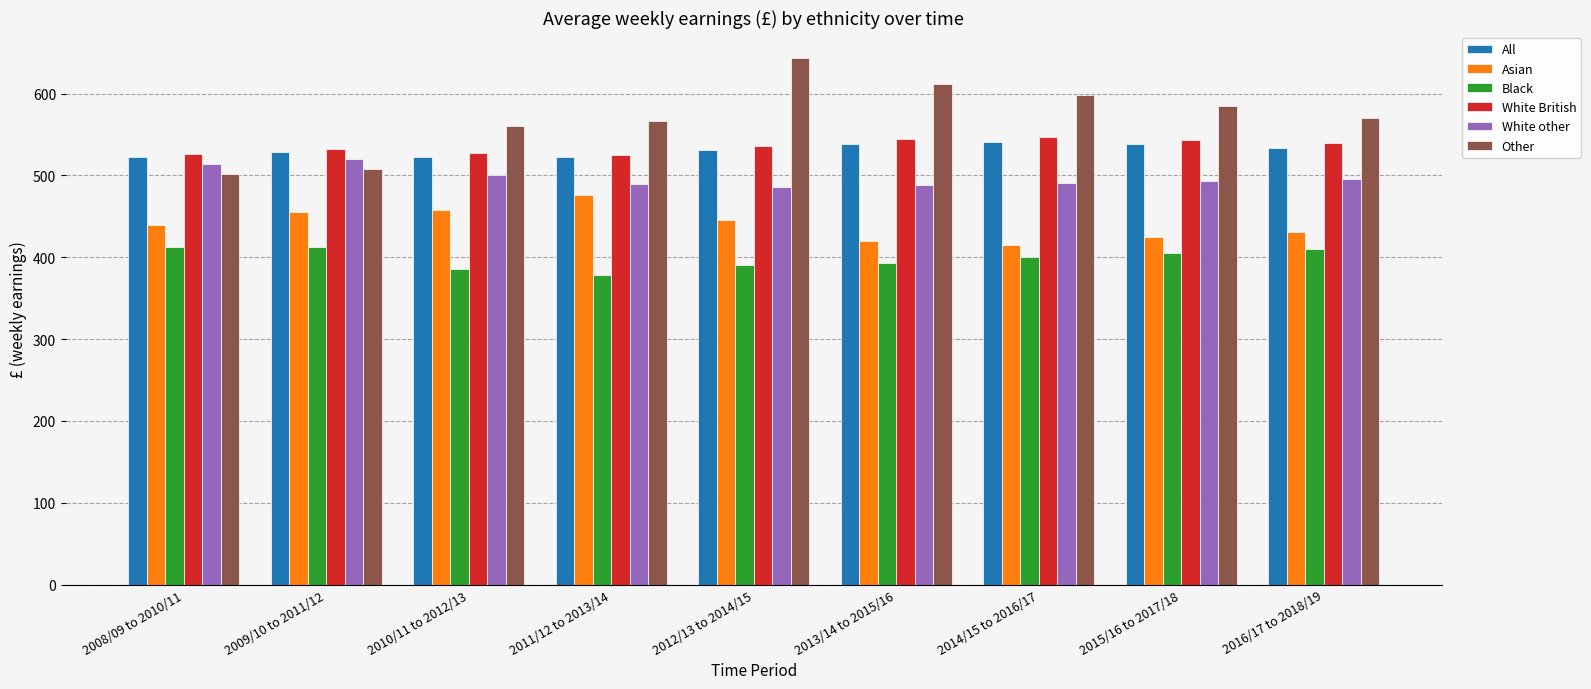

Which label corresponds to the smallest value in the chart?

2011/12 to 2013/14